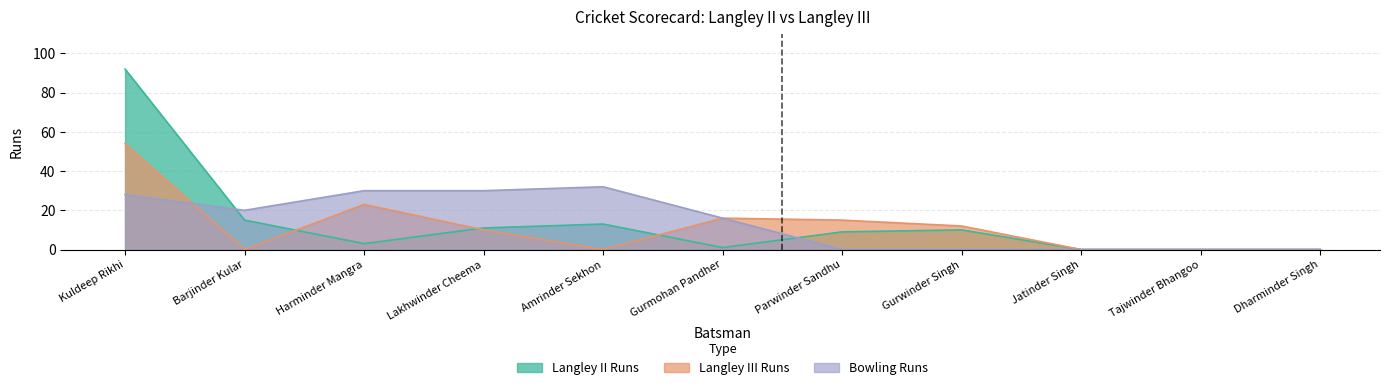

Which category has the lowest value in the Langley III Runs series?

Barjinder Kular